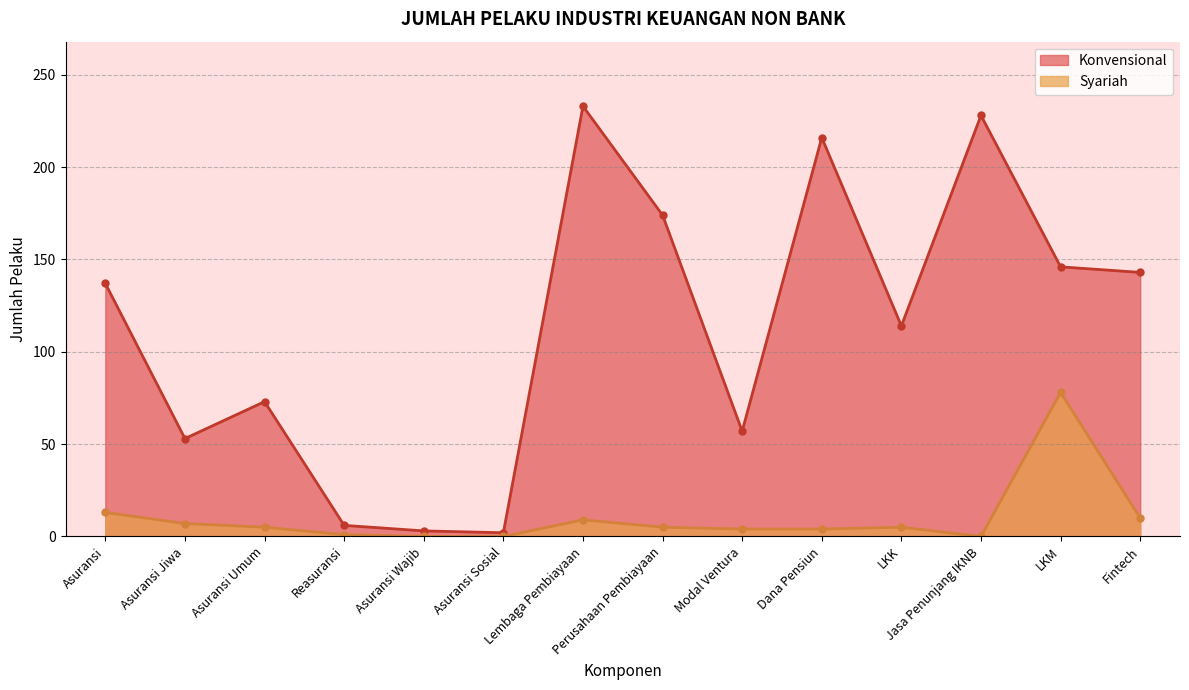

Reading left to right, list all the values displayed in this chart.

Konvensional: 137	53	73	6	3	2	233	174	57	216	114	228	146	143
Syariah: 13	7	5	1	0	0	9	5	4	4	5	0	78	10